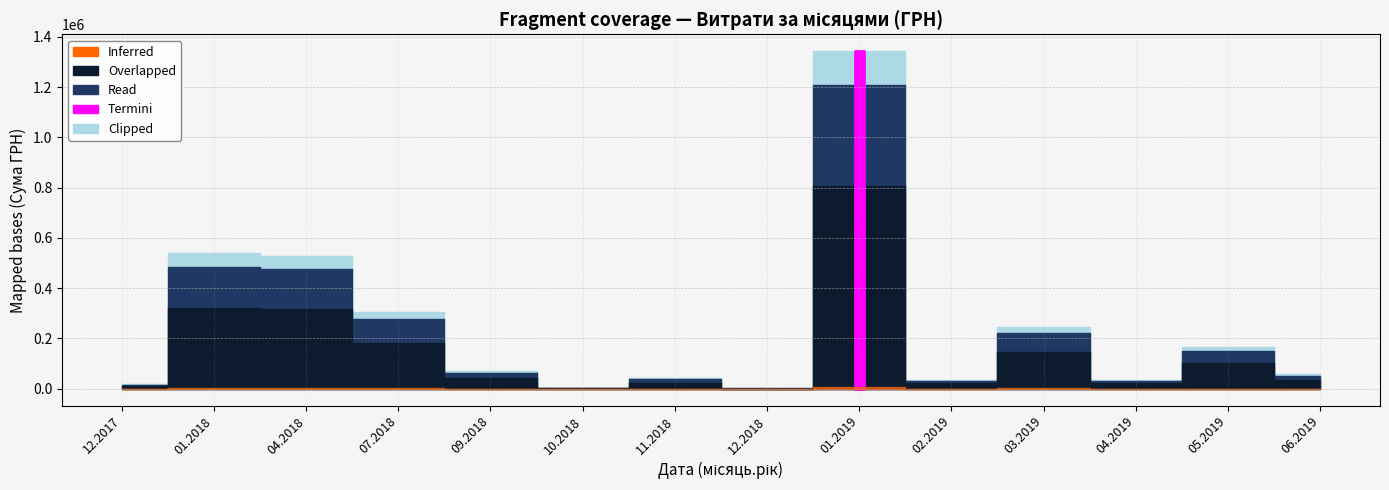

What is the smallest value displayed?

577.0